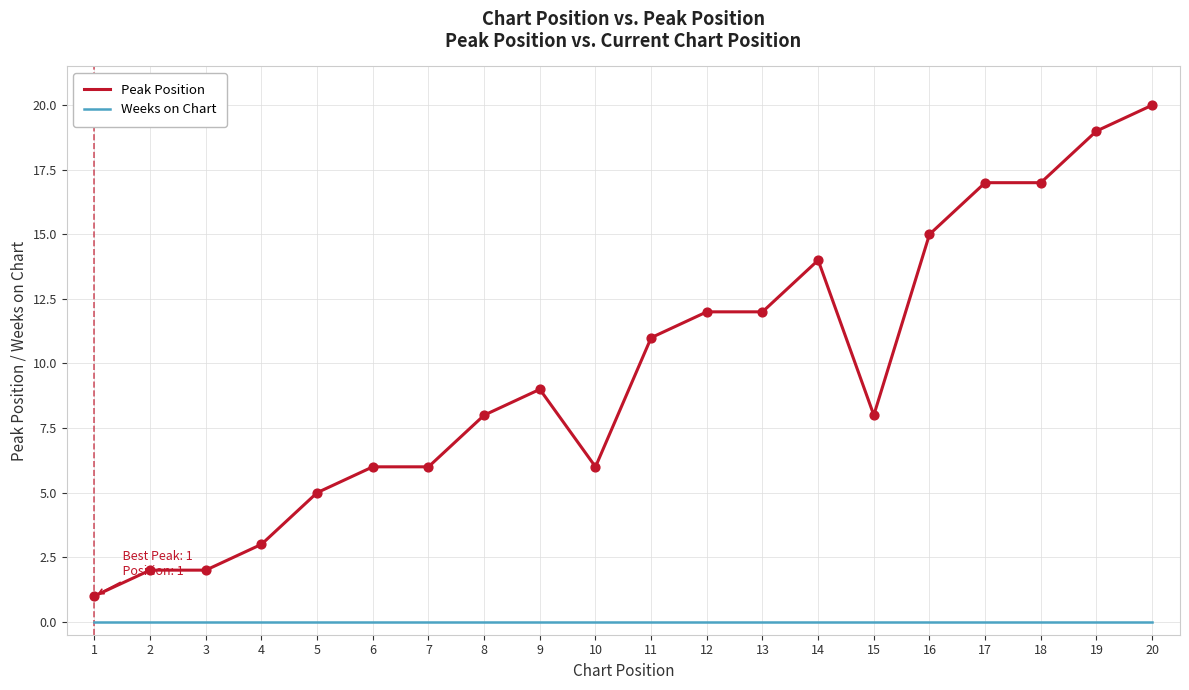

Which series has the largest range (max minus min)?

Peak Position